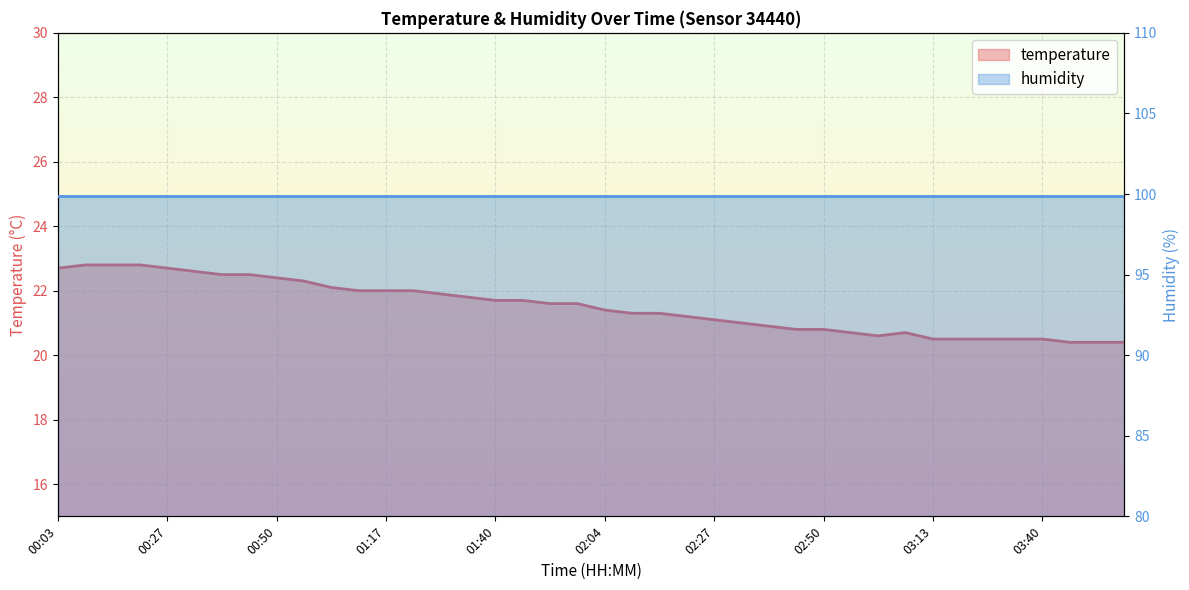

Count the number of values greater than 21.

25